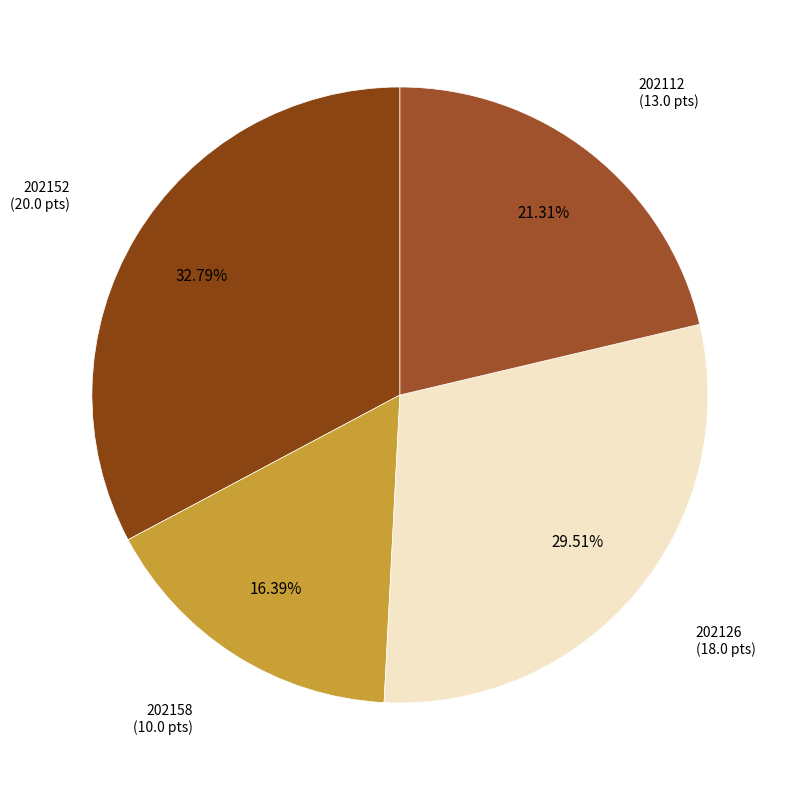

How many slices are in this pie chart?

4